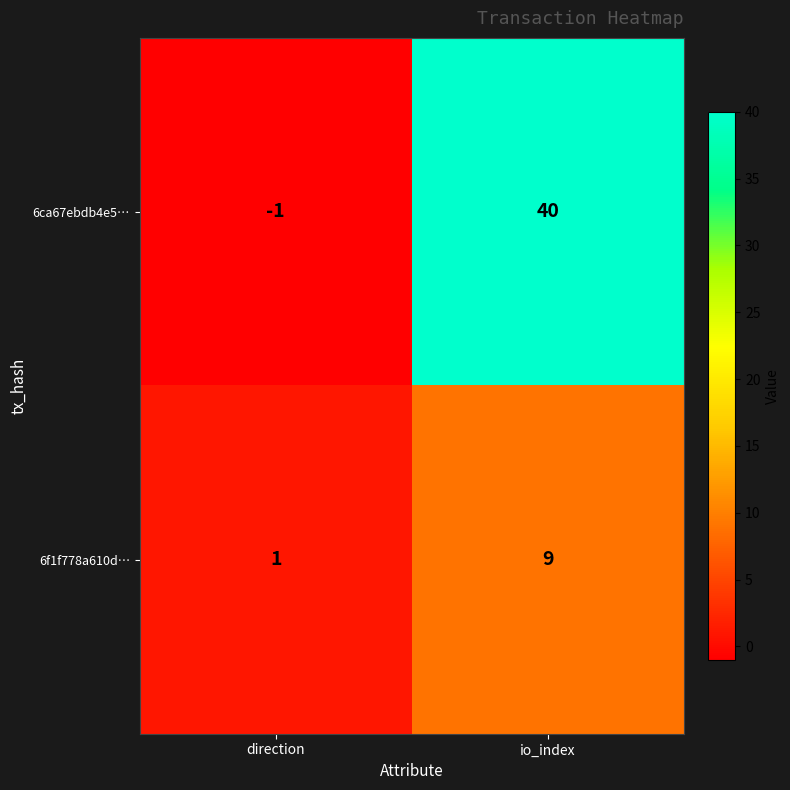

Reading left to right, list all the values displayed in this chart.

6ca67ebdb4e5…: -1	40
6f1f778a610d…: 1	9